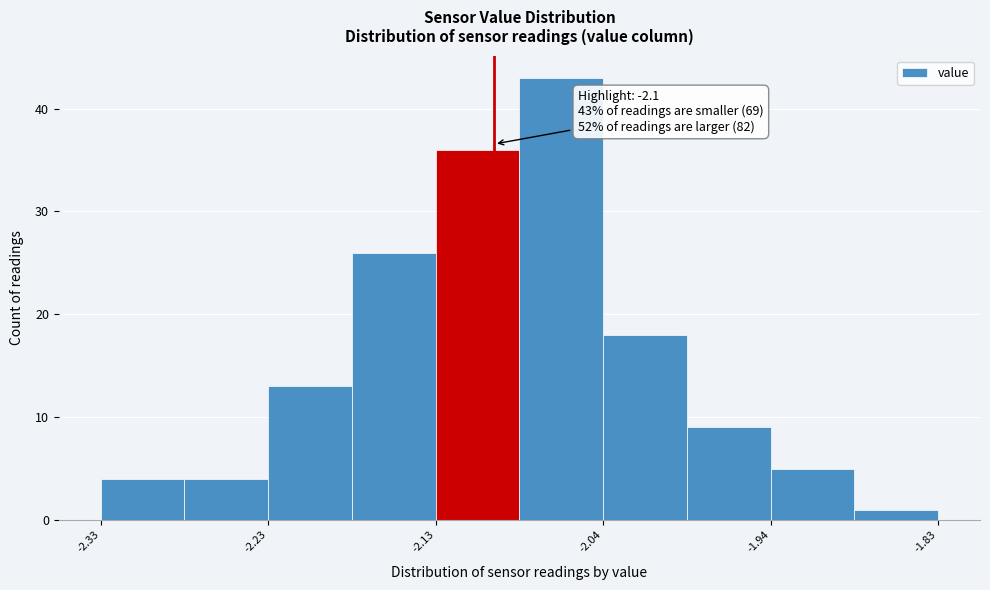

Over which range of the x-axis is the bar tallest?

-2.085 to -2.035